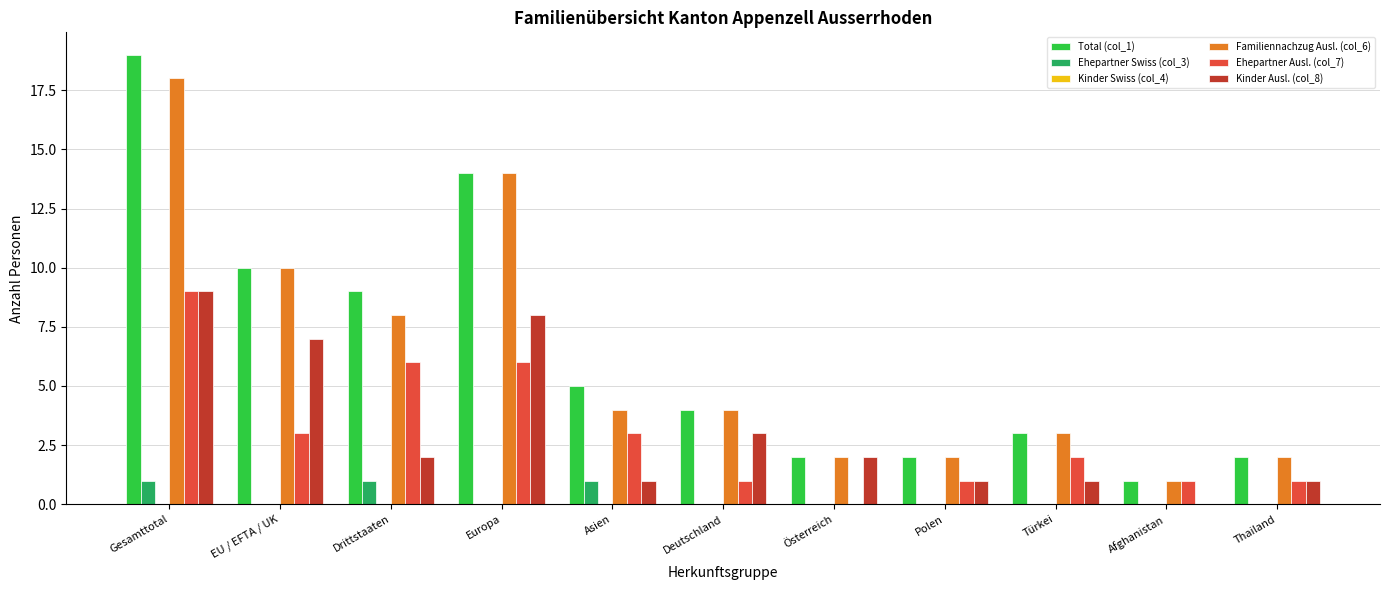

At which category is the sum across all series the highest?

Gesamttotal